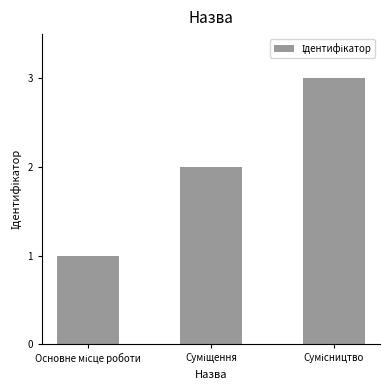

How many bars are there in total?

3